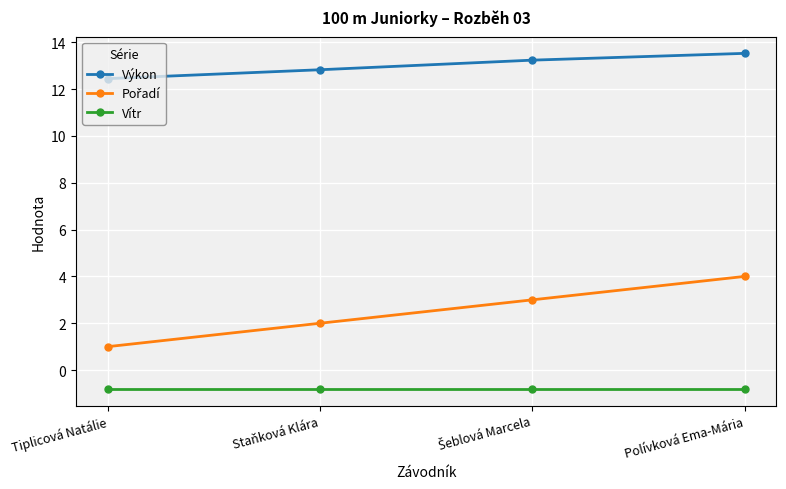

True or false: Vítr has more than 1 points higher than both neighbors.

False